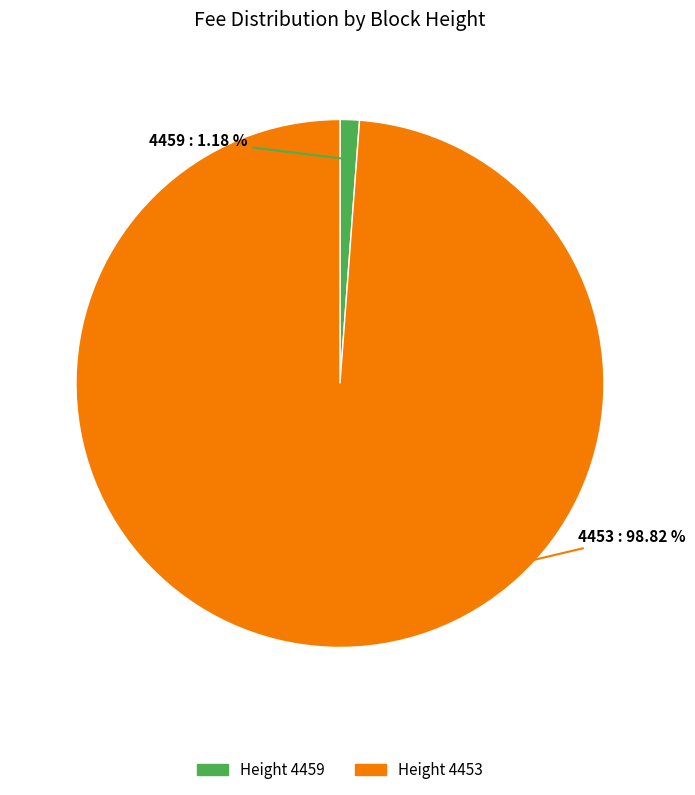

Is there any slice that represents more than half of the pie?

Yes